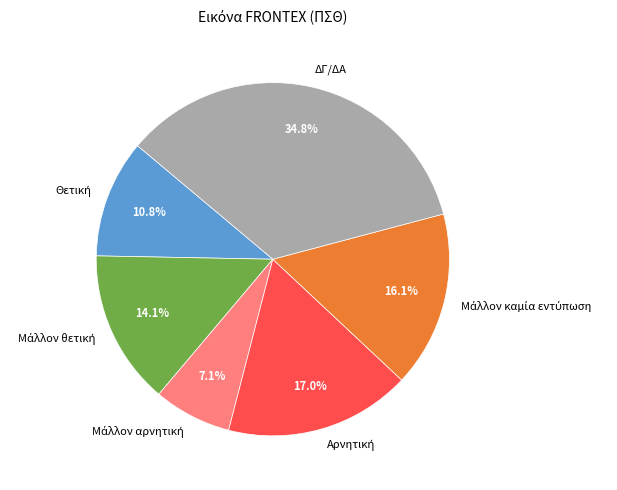

Is there any slice that represents more than half of the pie?

No